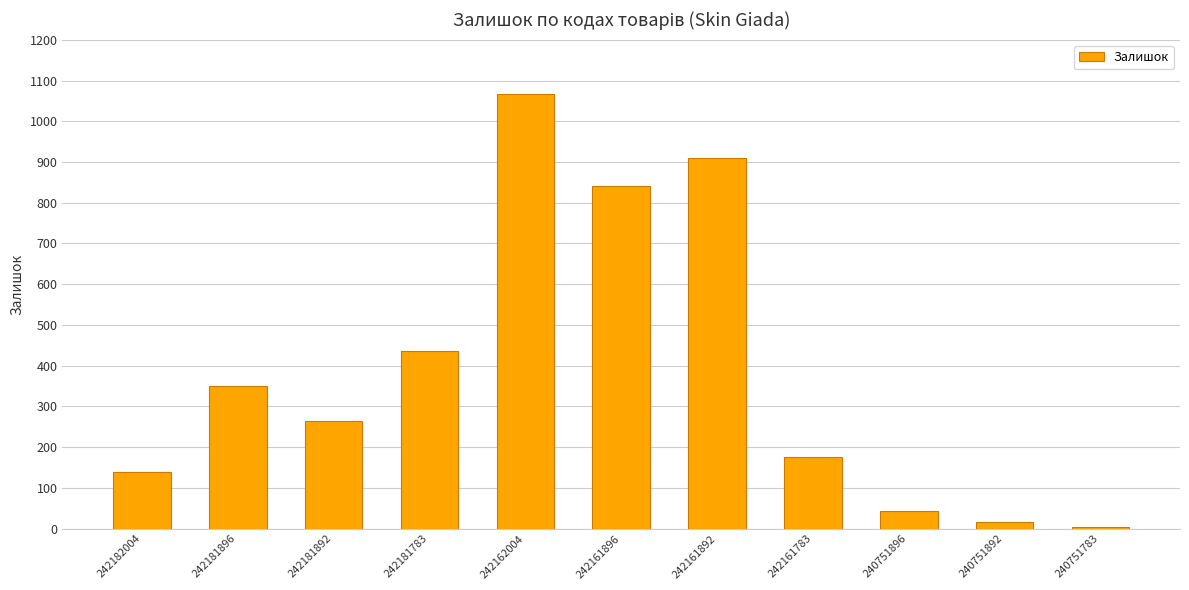

Between 242161892 and 240751896, which is larger?

242161892